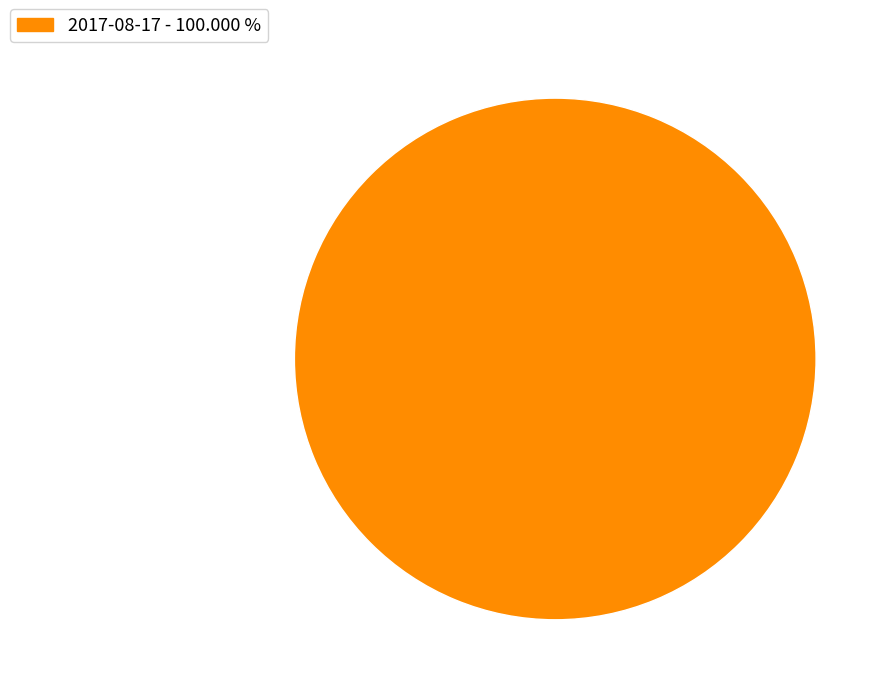

How many segments does this pie chart have?

1